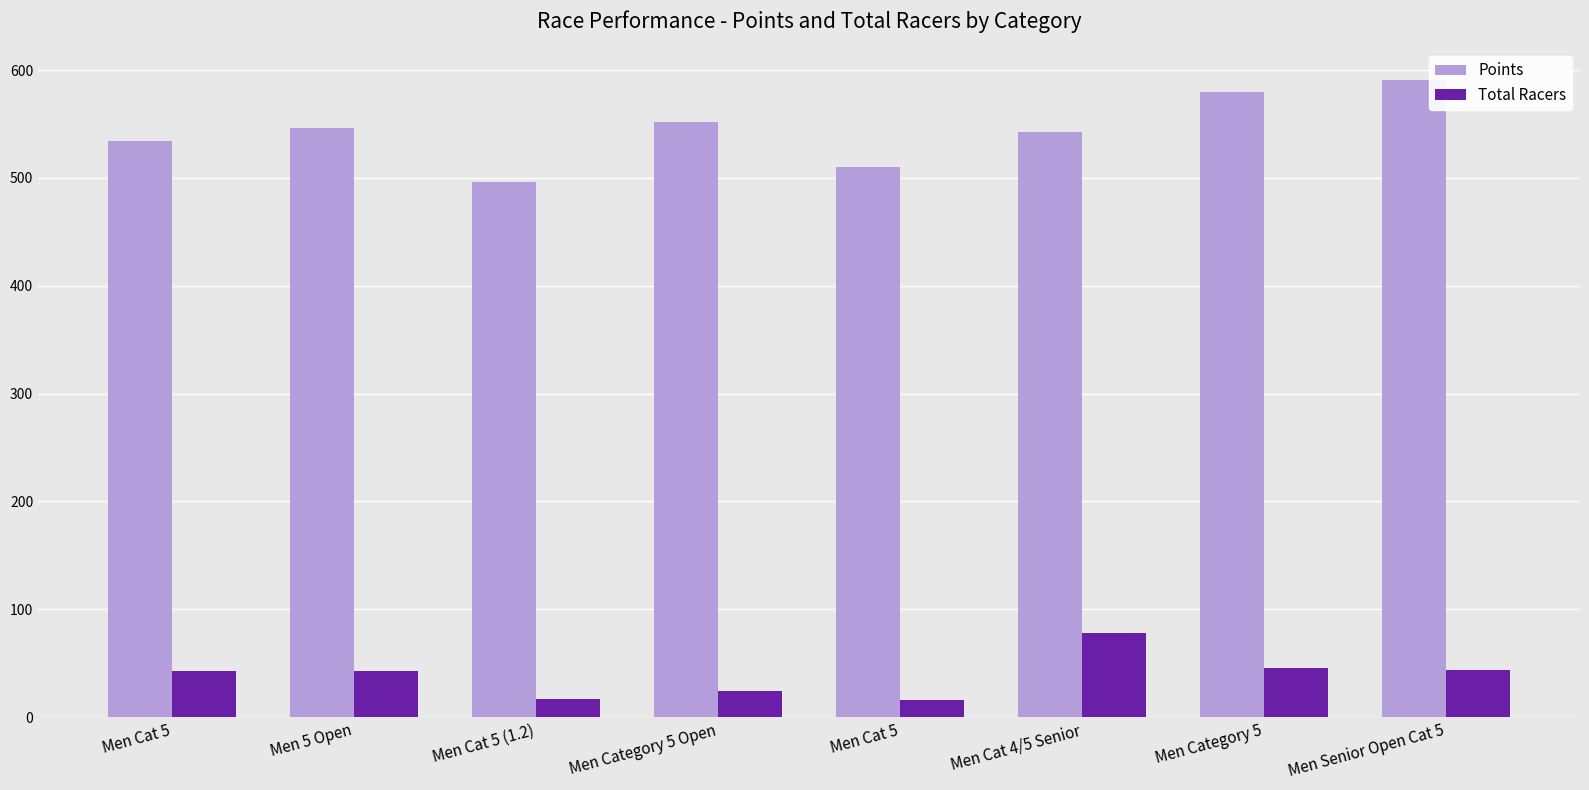

What are all the series names shown in the legend?

Points, Total Racers